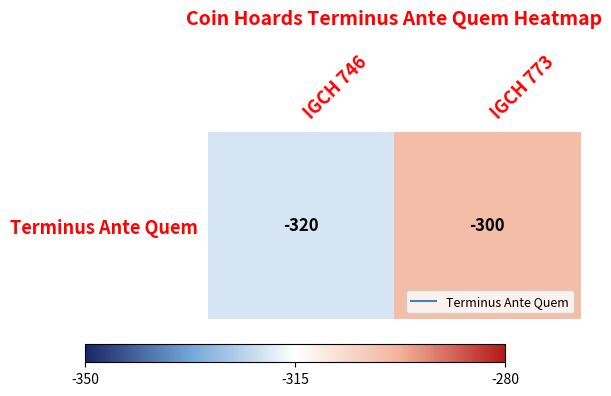

Rank the categories by value from highest to lowest.

IGCH 773, IGCH 746